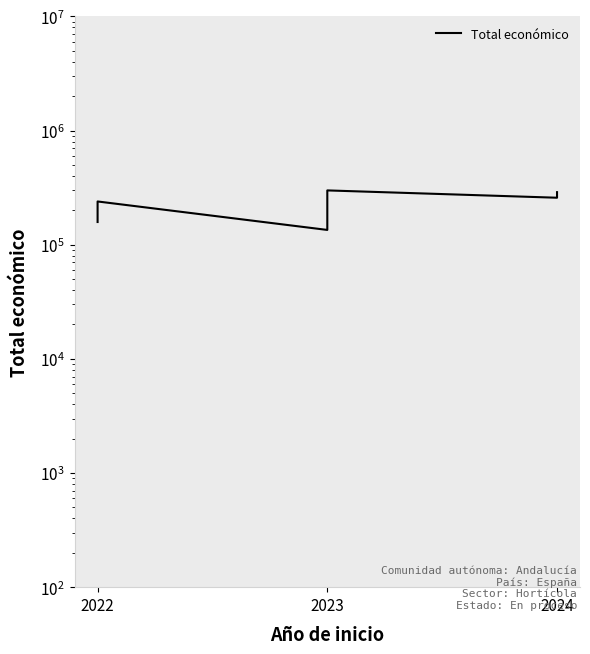

True or false: there are more than 1 points higher than both neighbors.

True